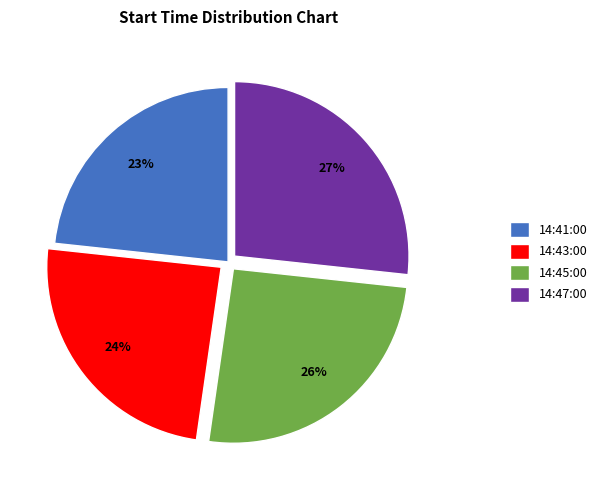

Do 14:41:00 and 14:43:00 together represent more than half of the pie?

No